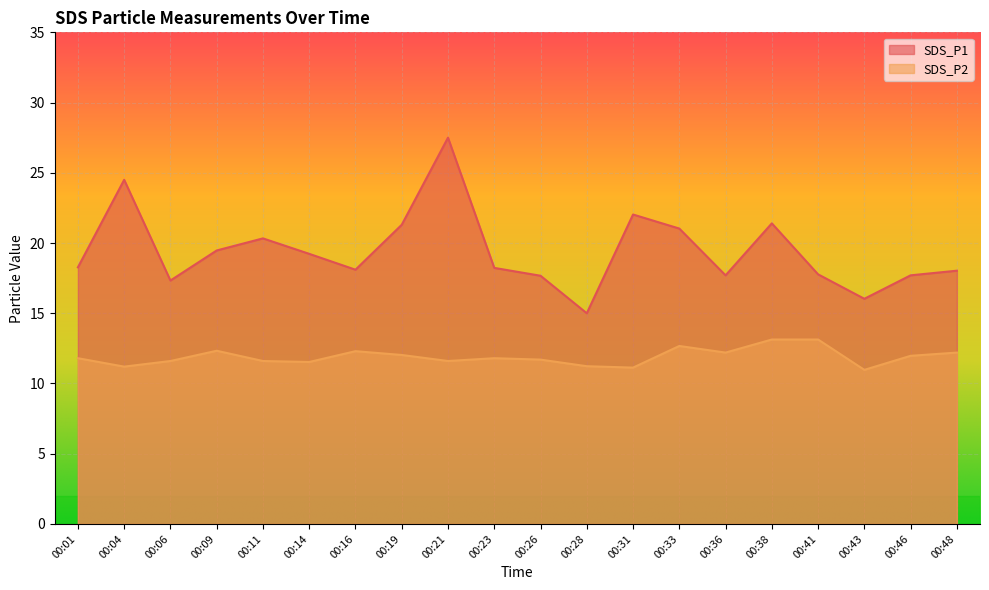

What value does the SDS_P2 series have at 00:28?

11.2